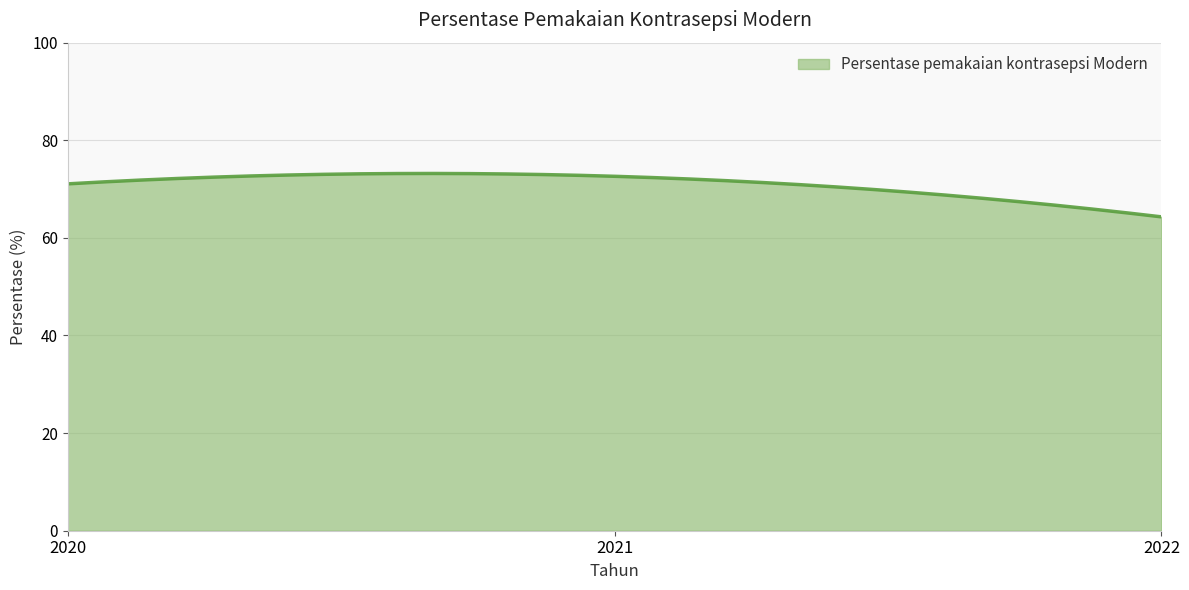

What is the greatest value displayed?

73.2